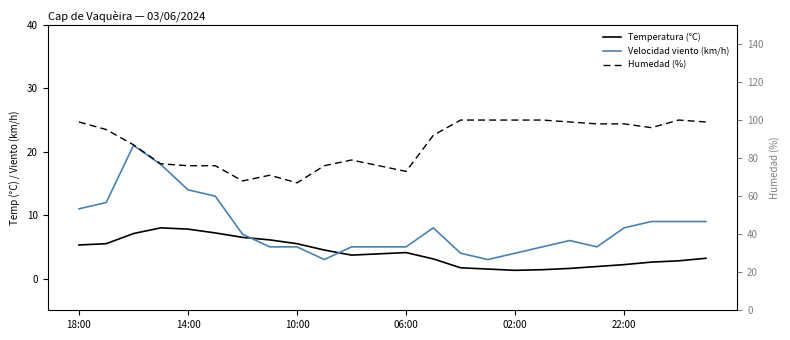

How many series are shown in this chart?

3